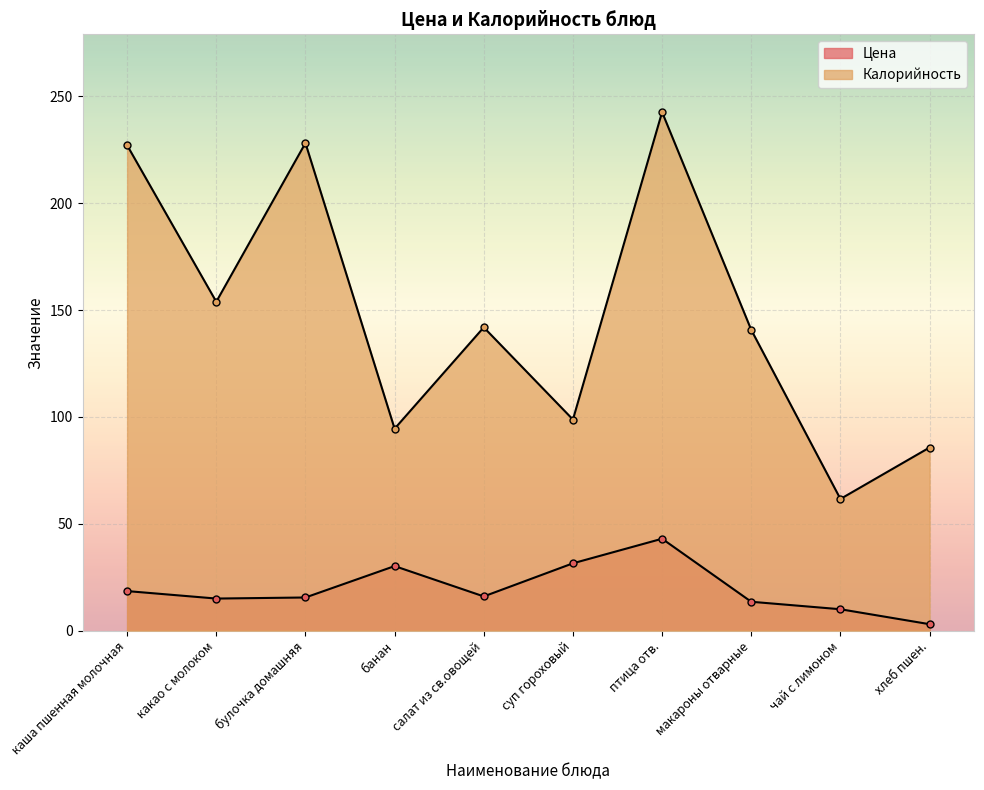

What position from the right is суп гороховый?

5